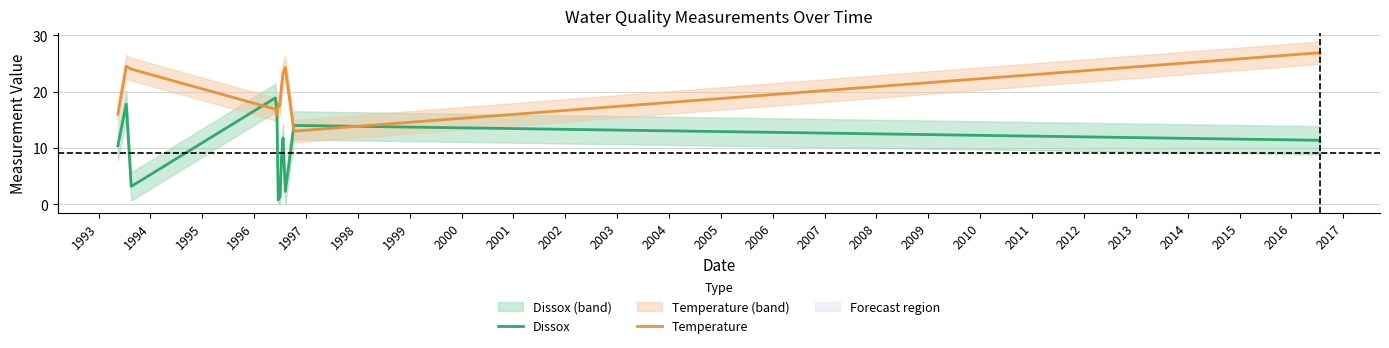

What is the difference between the second highest and second lowest values in the Temperature series?

10.9